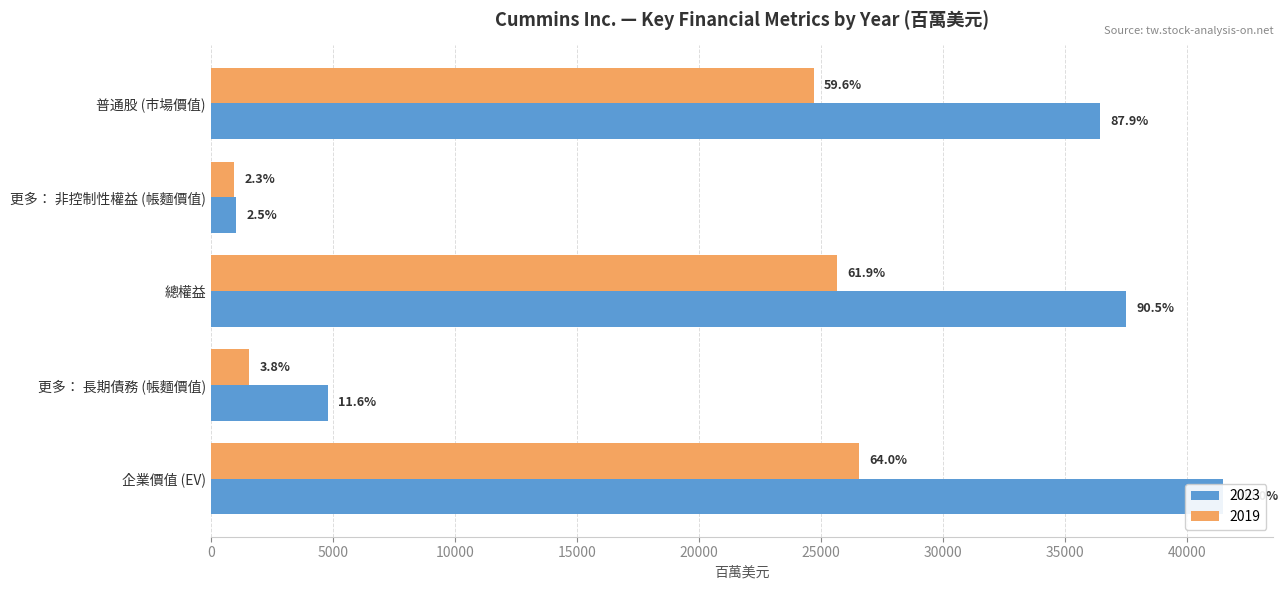

What is the difference between the second highest and minimum values in the 2023 series?

36436